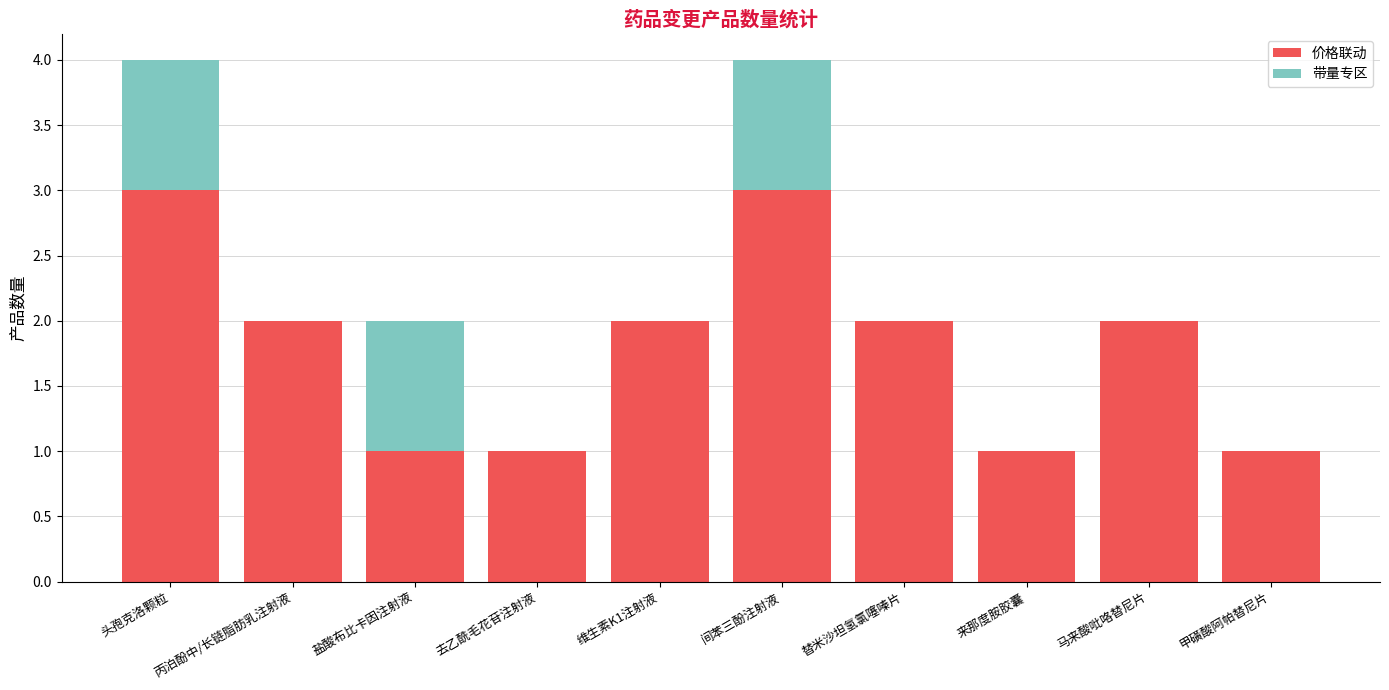

True or false: 价格联动 has a value of 2 at 维生素K1注射液.

True